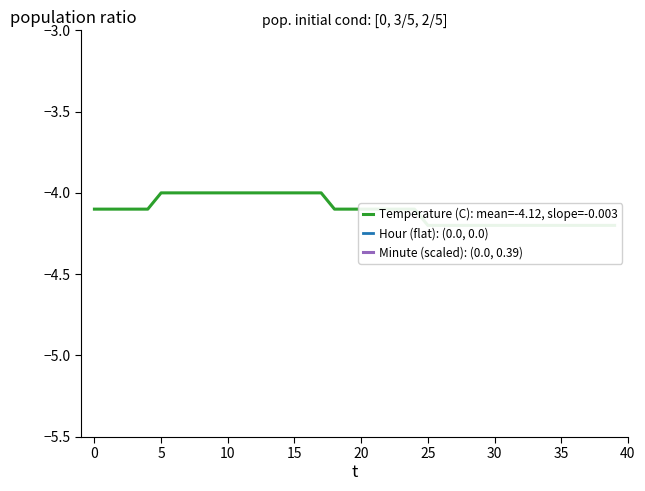

Is this an area chart (filled region under the line)?

No